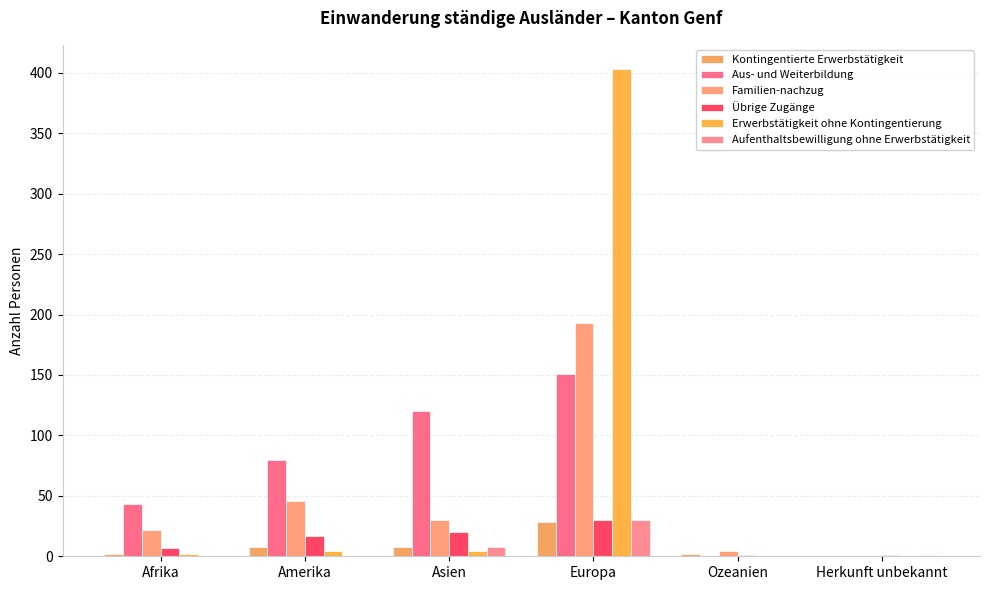

Which has a higher value, Amerika or Afrika?

Amerika